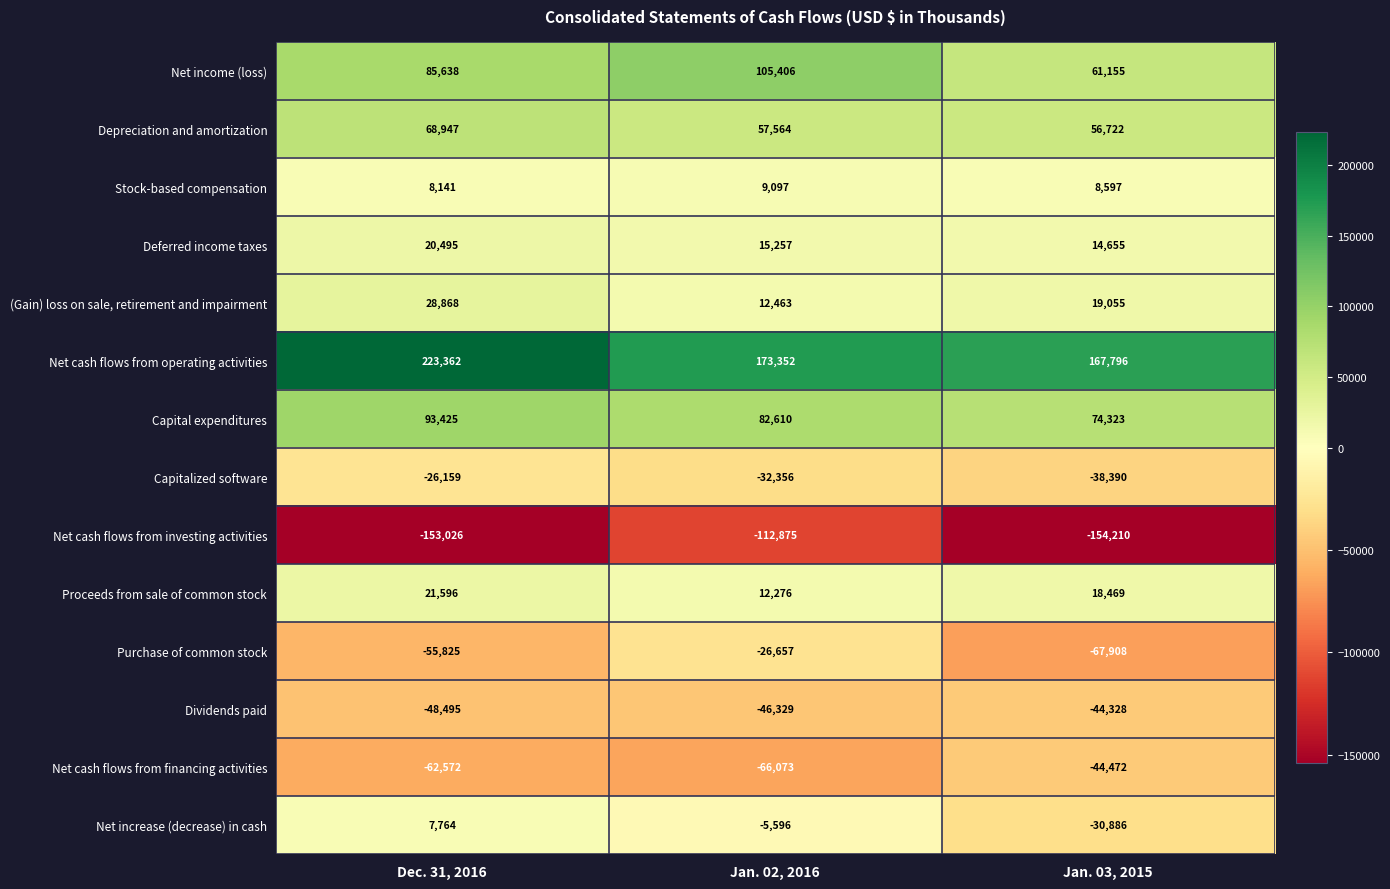

Rank the series at Dec. 31, 2016 from highest to lowest value.

Net cash flows from operating activities, Capital expenditures, Net income (loss), Depreciation and amortization, (Gain) loss on sale, retirement and impairment, Proceeds from sale of common stock, Deferred income taxes, Stock-based compensation, Net increase (decrease) in cash, Capitalized software, Dividends paid, Purchase of common stock, Net cash flows from financing activities, Net cash flows from investing activities